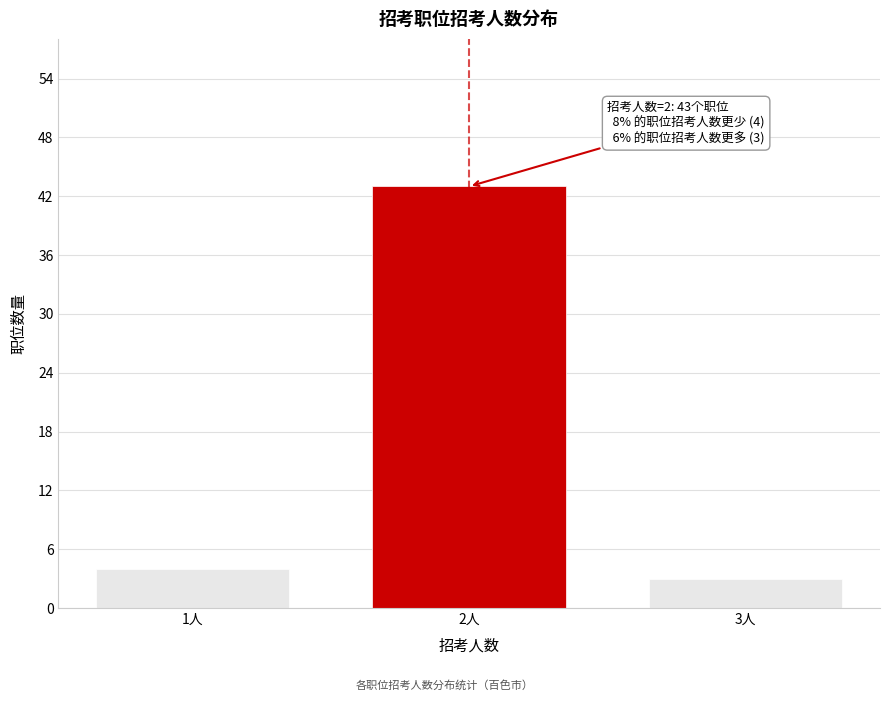

Reading left to right, extract all data points from this chart.

1人=4	2人=43	3人=3